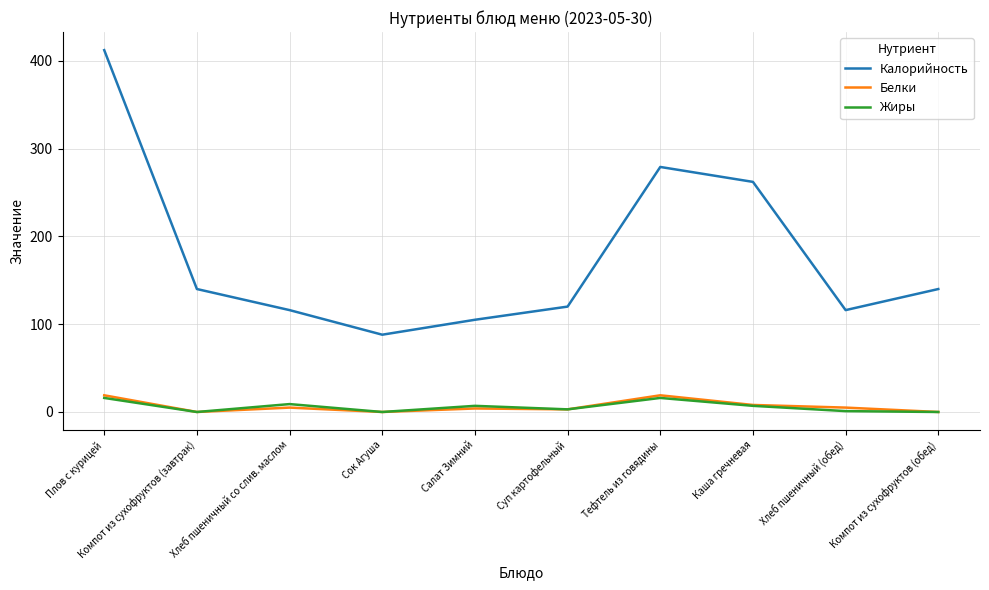

What is the average value of the Белки series?

6